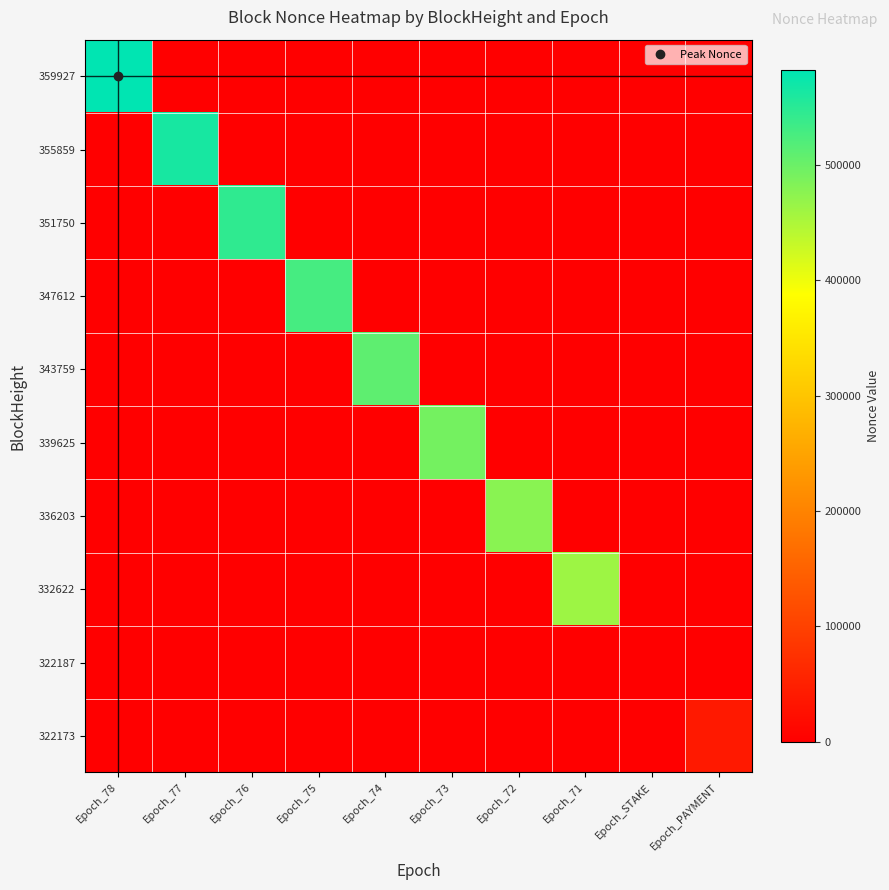

Rank the series at Epoch_75 from lowest to highest value.

359927, 355859, 351750, 343759, 339625, 336203, 332622, 322187, 322173, 347612